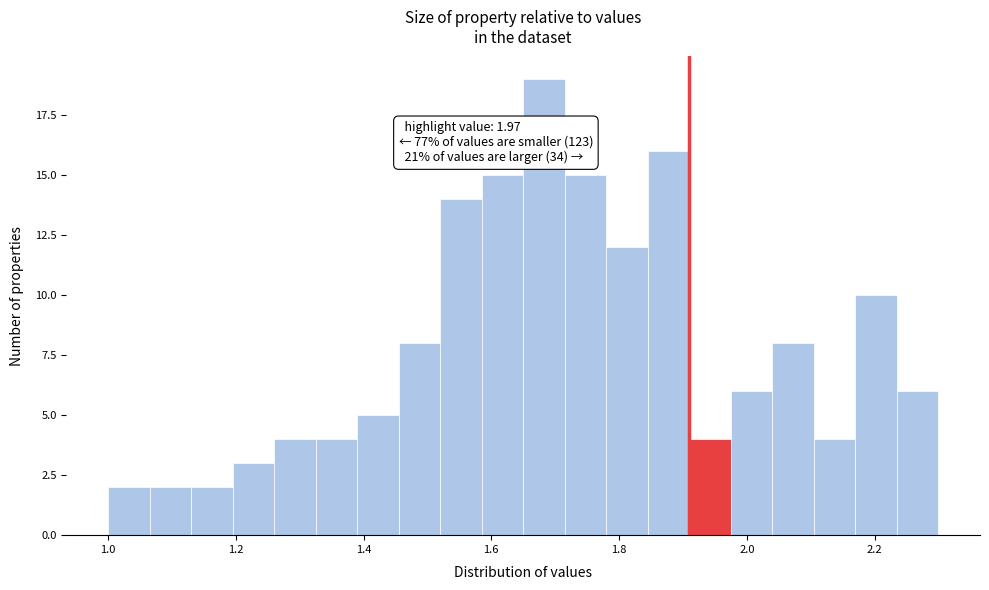

Around what value on the x-axis is the tallest bar? Give the approximate position of its centre, as read against the axis.

1.68